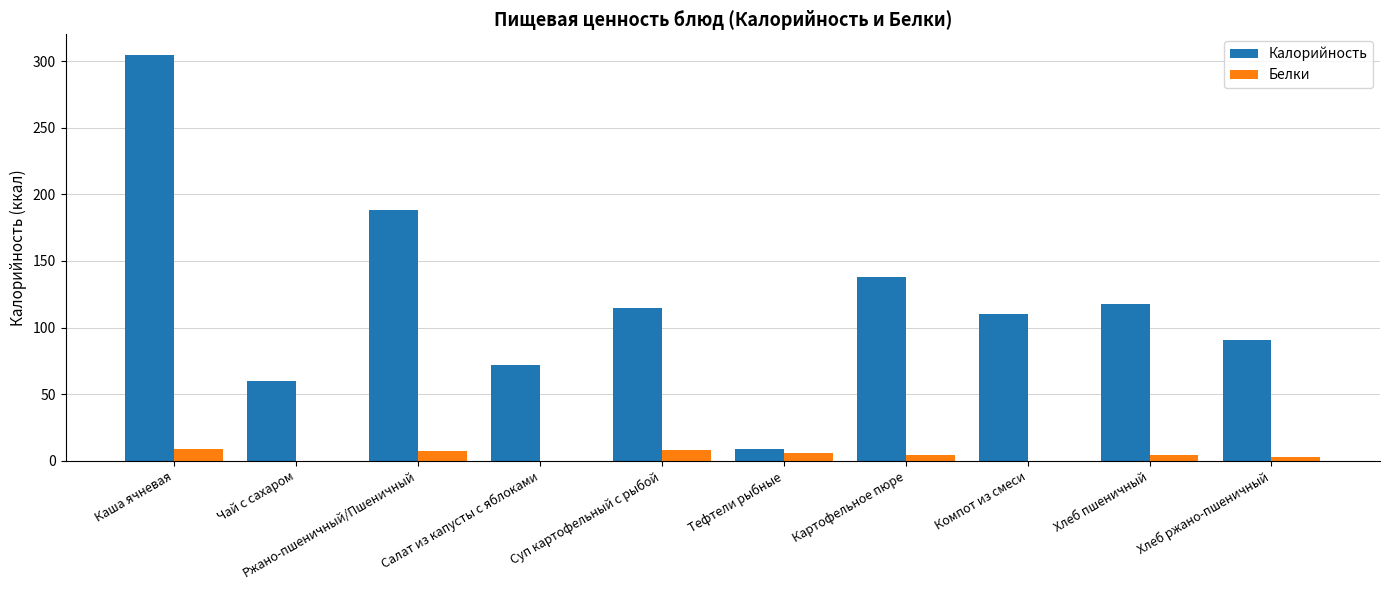

Read the Калорийность value at Компот из смеси.

110.0